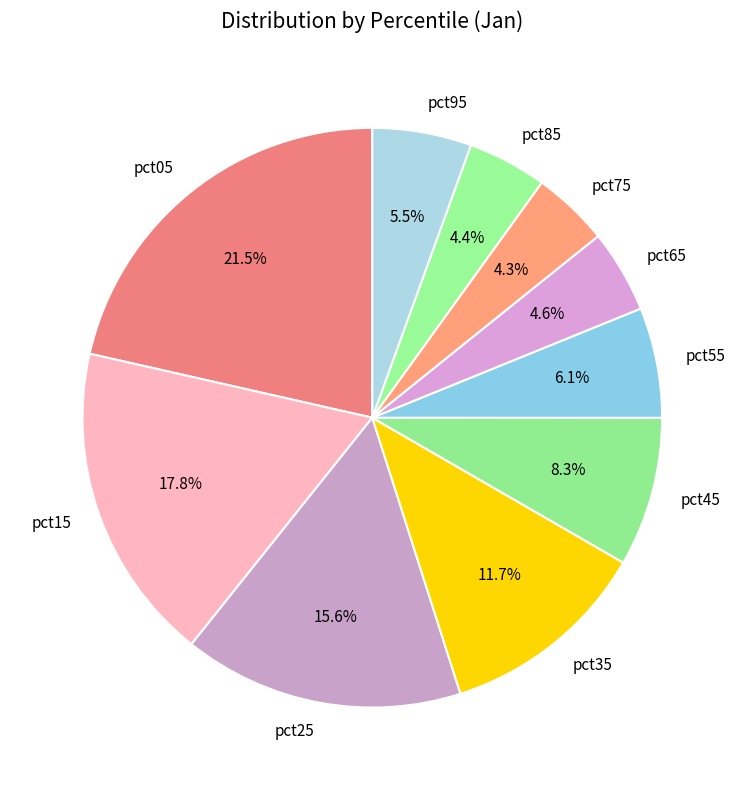

Which category has the biggest portion of the pie?

pct05